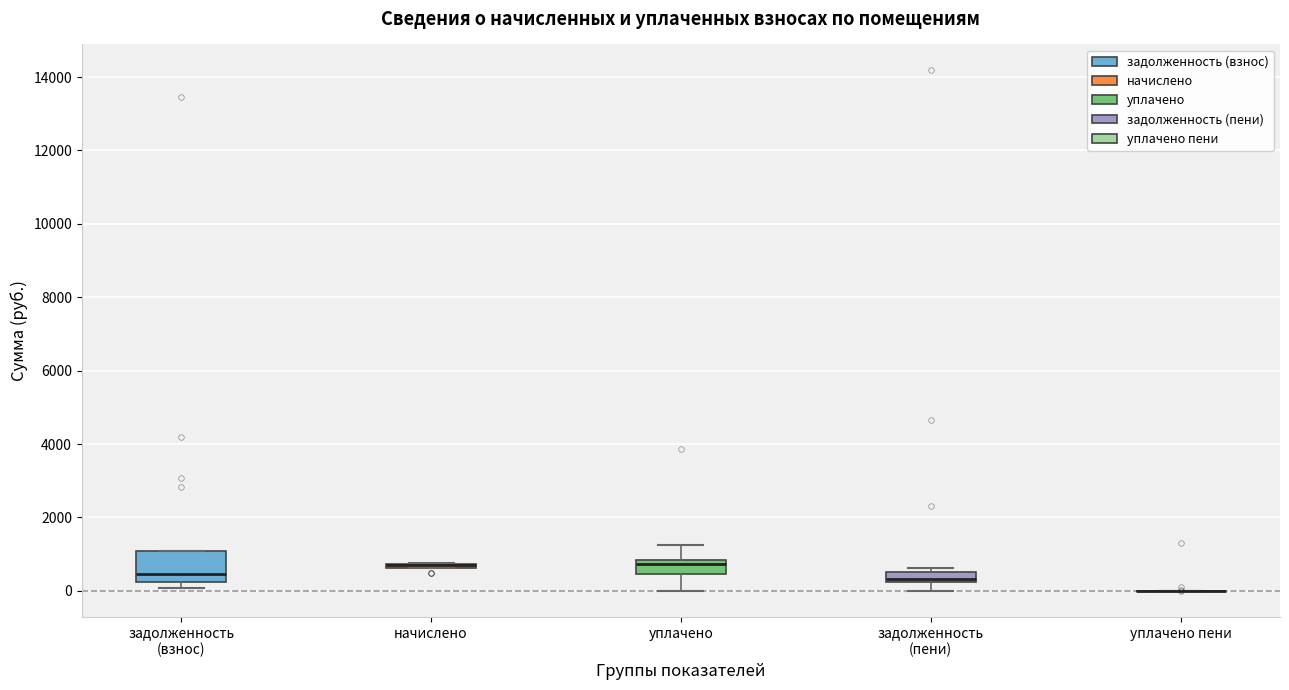

Where does the lower whisker of the box for уплачено end on the y-axis? The values are not printed on the chart, so give them approximately, as read against the axis.

0